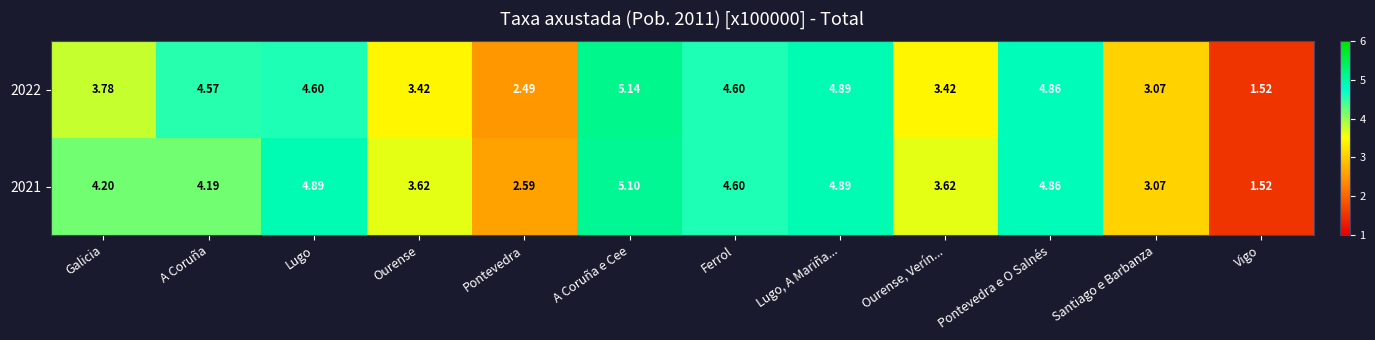

At which label is 2021 closest to 3?

Santiago e Barbanza